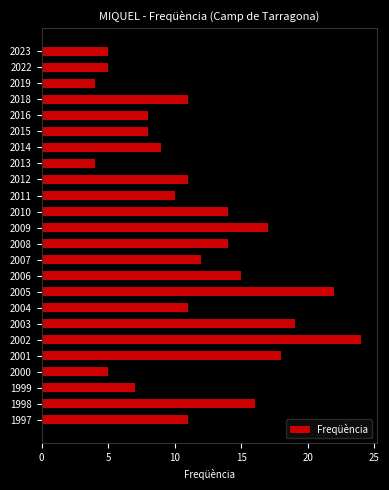

Which label corresponds to the largest value in the chart?

2002